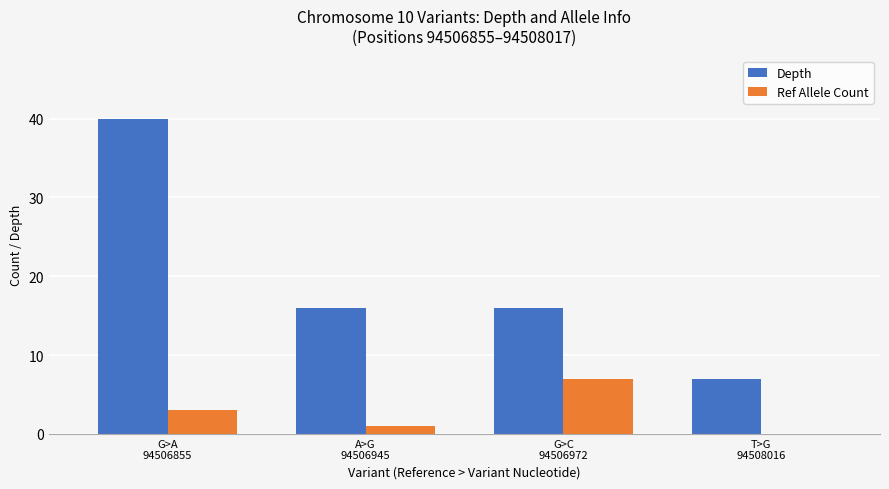

Count the number of categories in the chart.

4